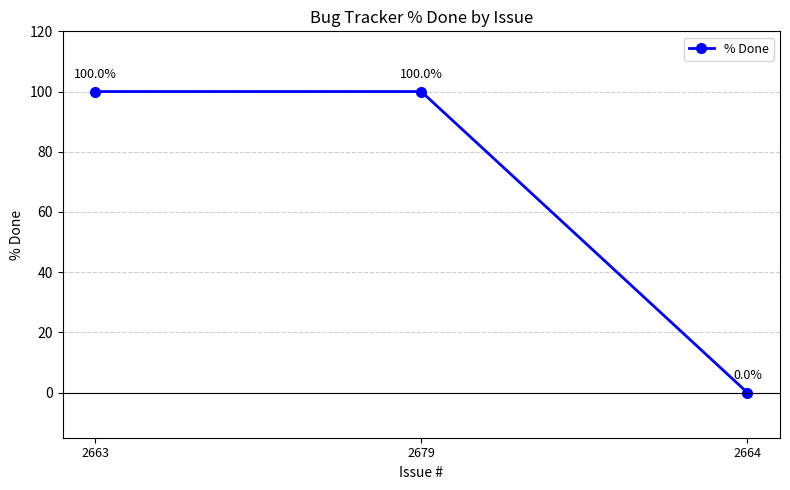

How many data points does each series have?

3